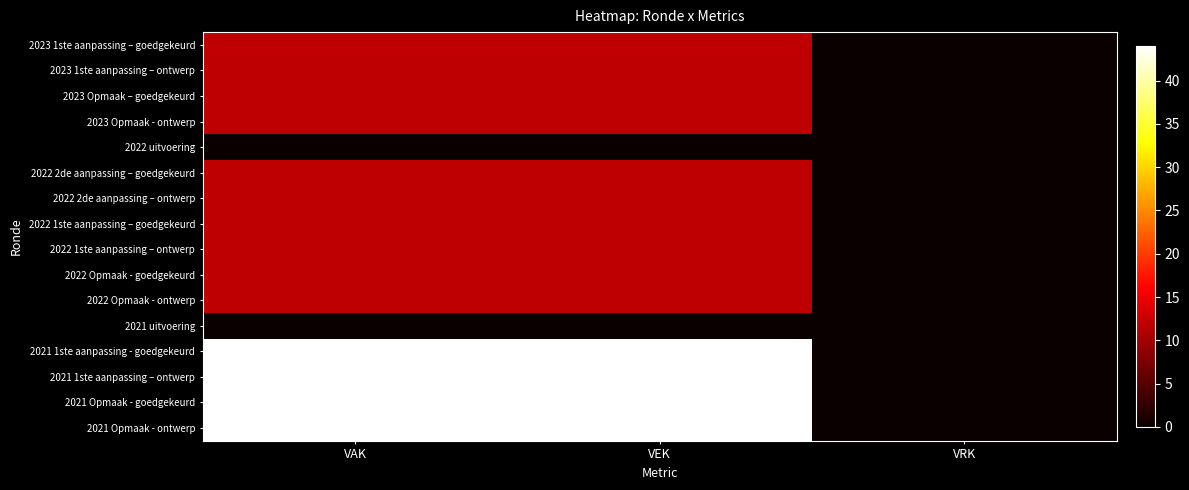

What is the total value across all series at VAK?

296